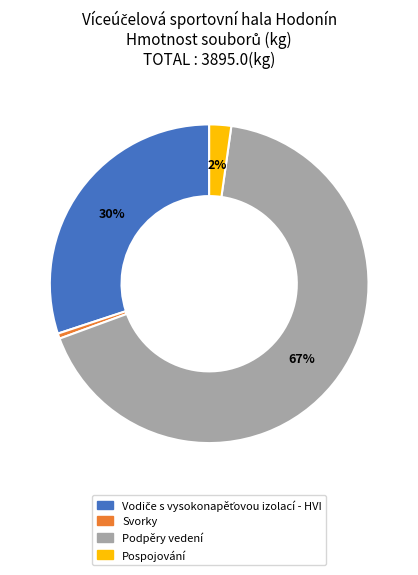

Which slice is the largest?

Podpěry vedení